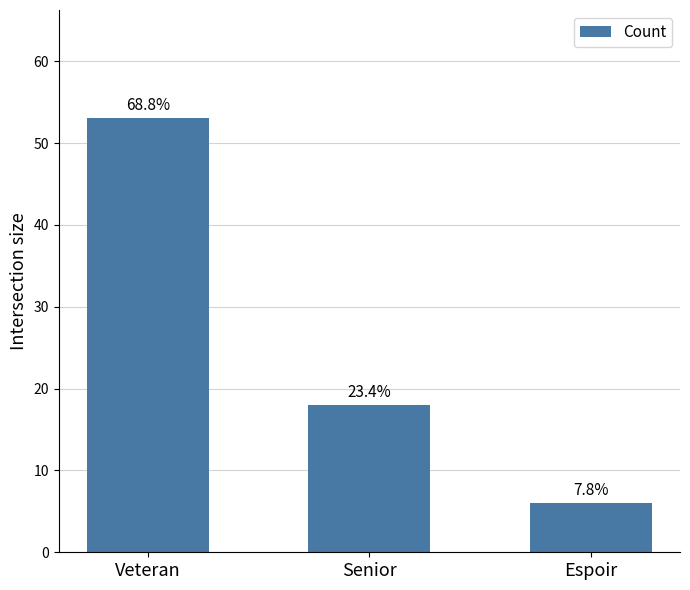

What position from the right is Veteran?

3